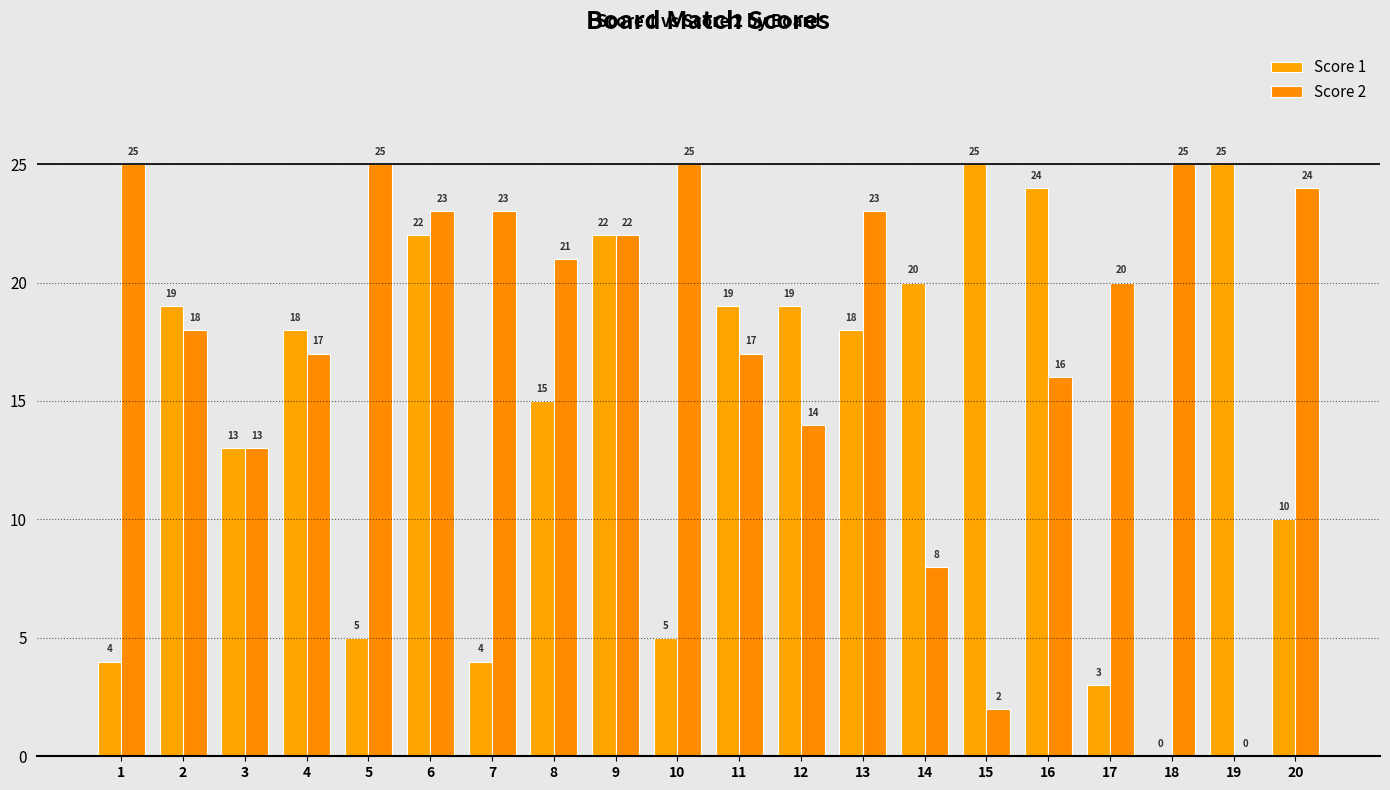

Which category has the lowest value across all series?

18